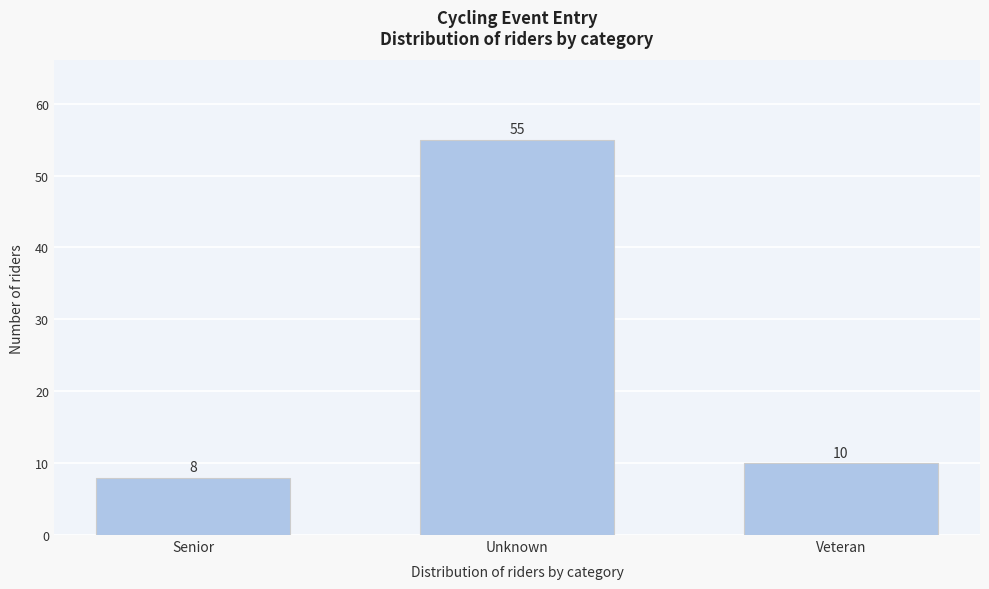

Reading right to left, what are all the values shown in this chart?

Veteran=10	Unknown=55	Senior=8